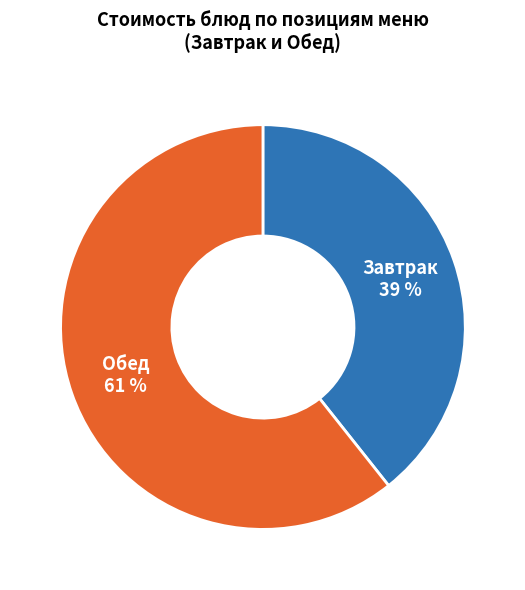

Rank the categories by value from lowest to highest.

Завтрак, Обед